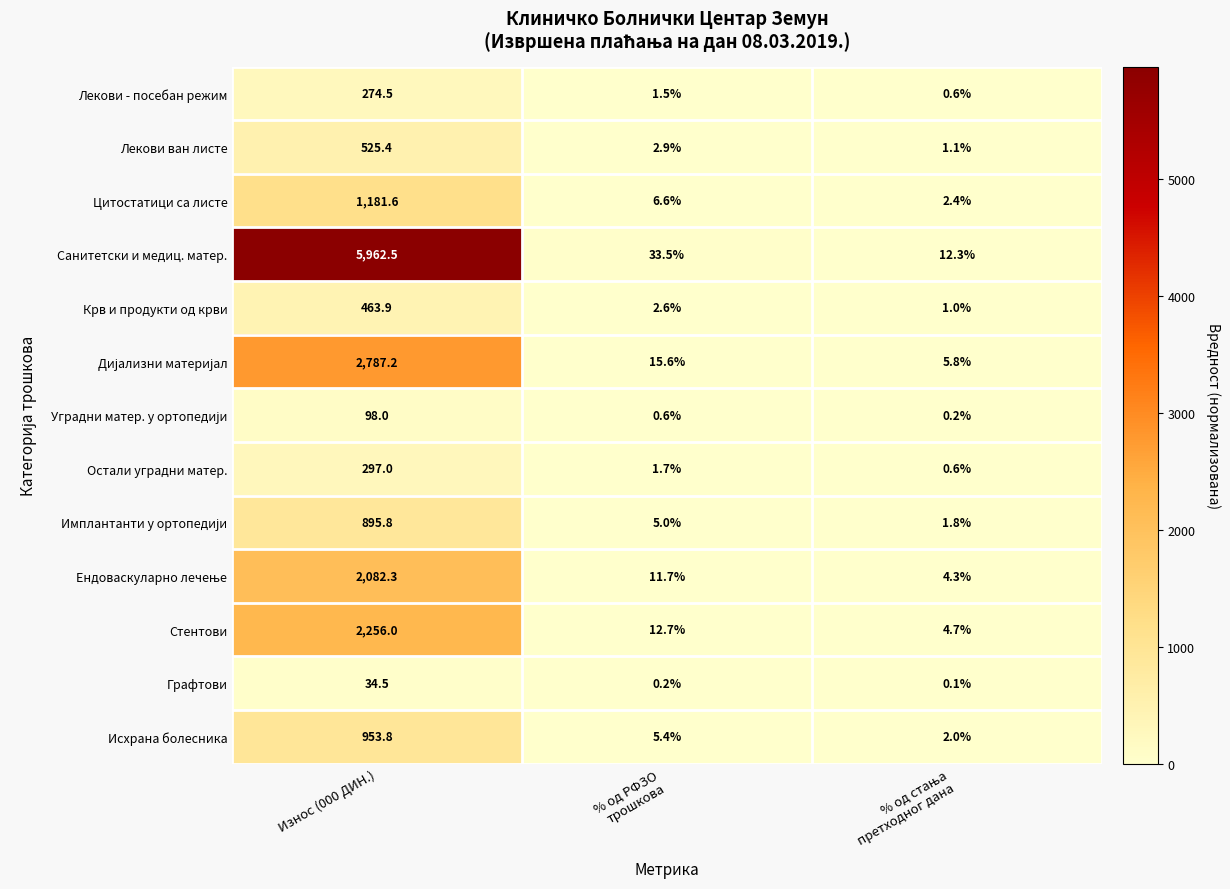

The Лекови ван листе series shows 525.4 at Износ (000 ДИН.). True or false?

True